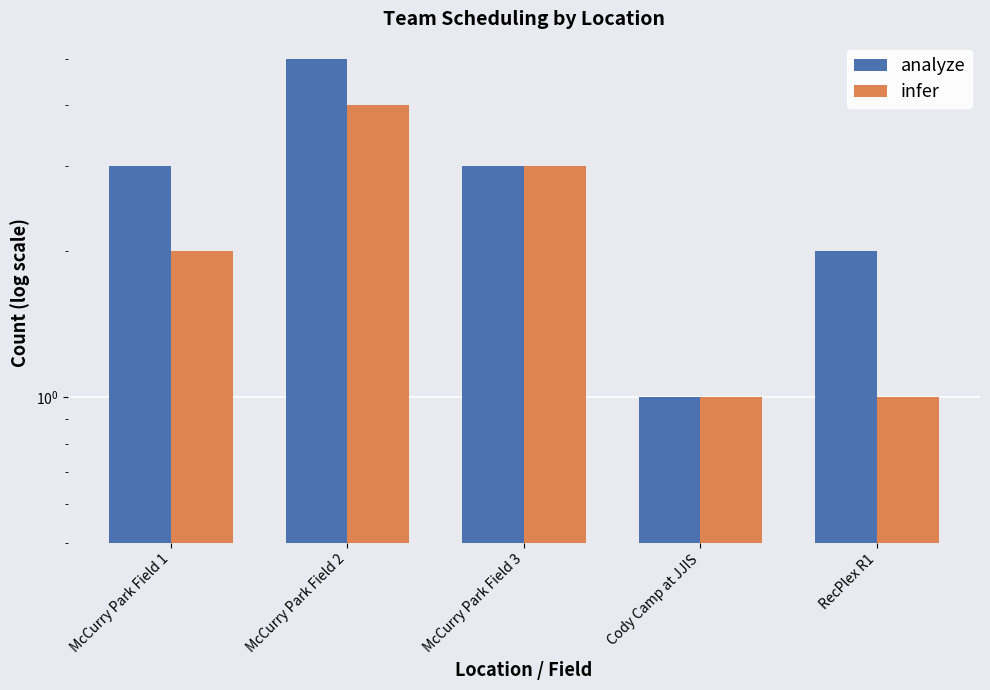

What are all the series names shown in the legend?

analyze, infer